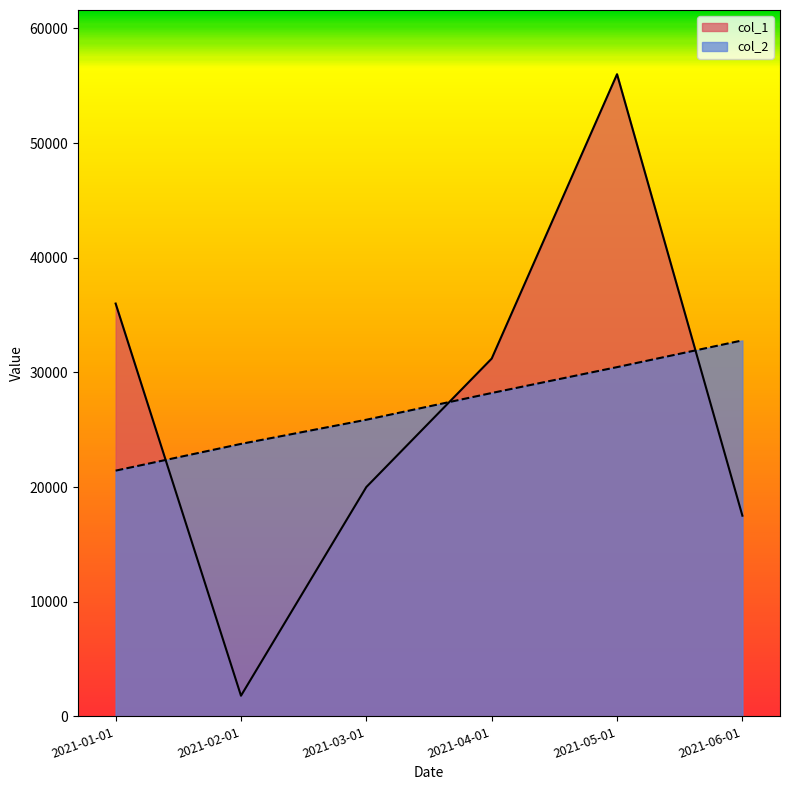

Reading left to right, transcribe all the data shown in this chart.

col_1: 36000.0	1800.0	20000.0	31200.0	56000.0	17500.0
col_2: 21429.2	23761.1	25867.3	28199.1	30455.7	32787.6